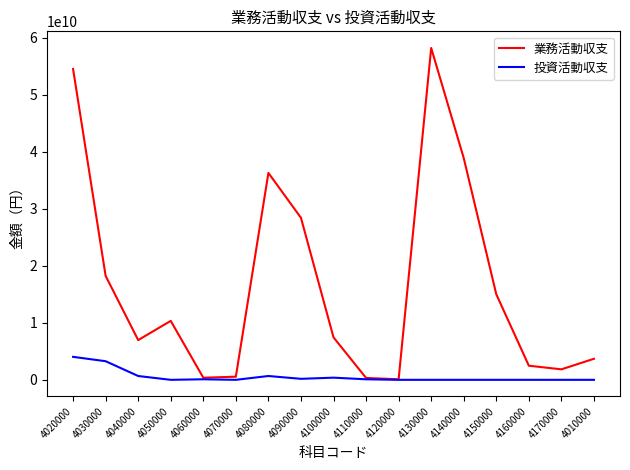

Is the value of 業務活動収支 at 4020000 greater than the value of 投資活動収支 at 4110000?

Yes